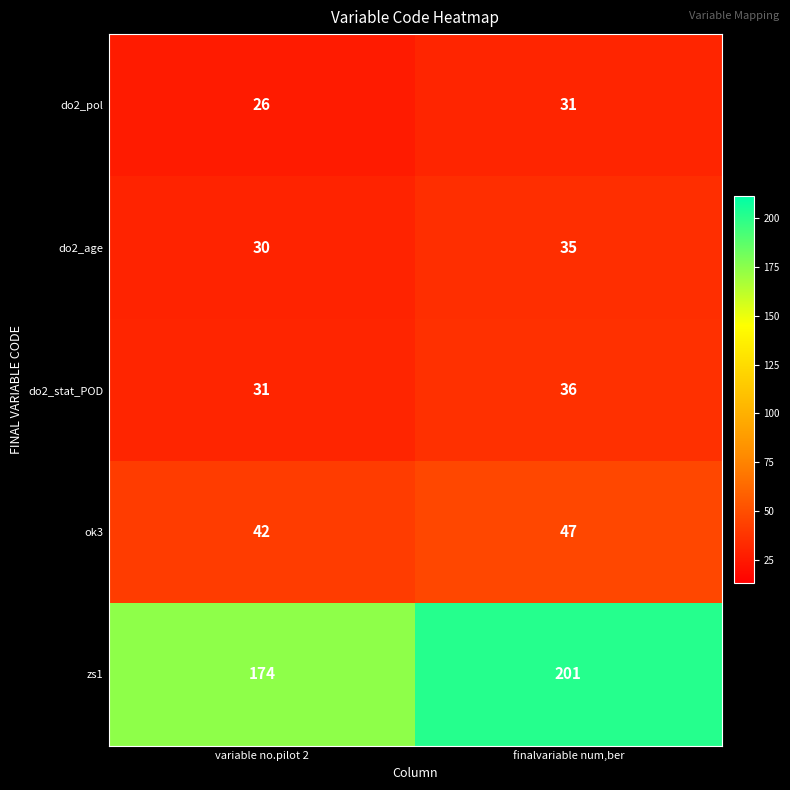

Which series changed the most between variable no.pilot 2 and finalvariable num,ber?

zs1